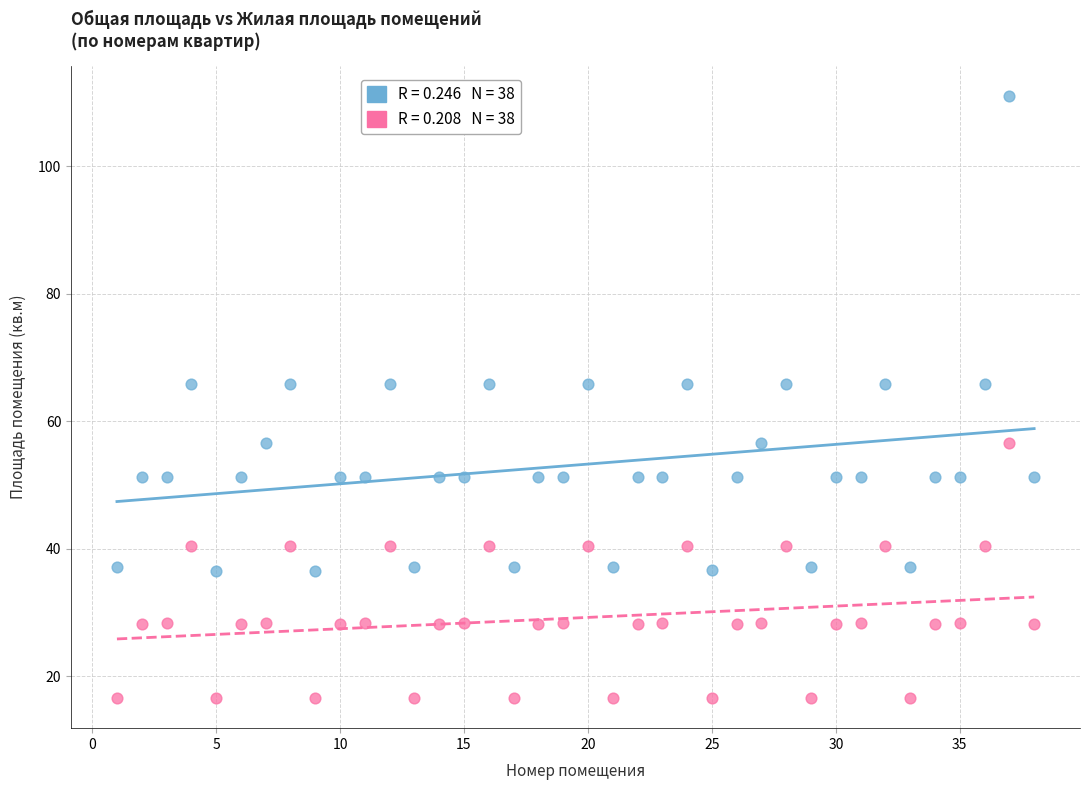

Across all data points, what is the range of X values (max minus min)?

37.0